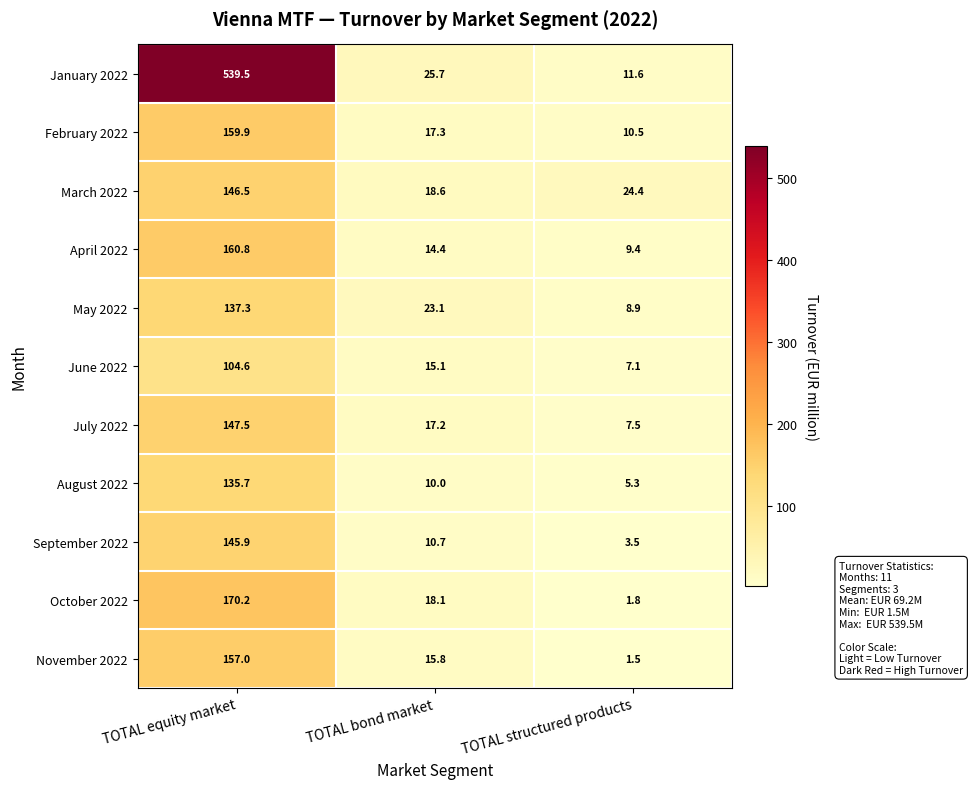

What is the average value of the February 2022 series?

62.6